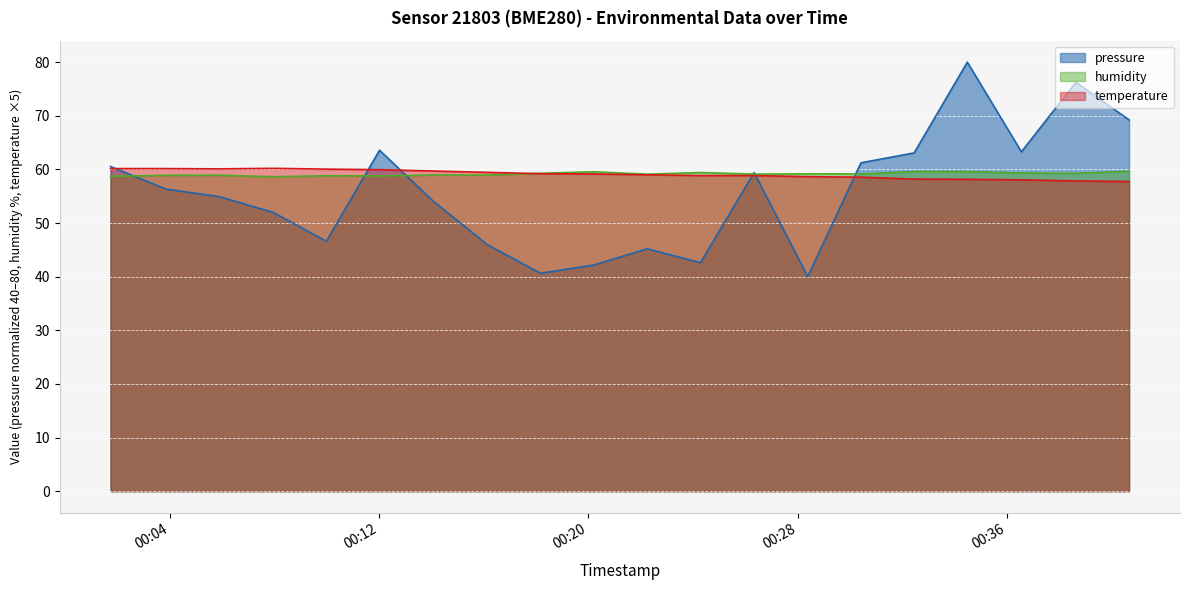

Reading left to right, extract all data points from this chart.

pressure: 2023-02-19T00:01:44=60.5	2023-02-19T00:03:51=56.3	2023-02-19T00:05:54=54.9	2023-02-19T00:07:57=52.0	2023-02-19T00:09:59=46.6	2023-02-19T00:12:01=63.6	2023-02-19T00:14:04=54.1	2023-02-19T00:16:08=46.0	2023-02-19T00:18:10=40.6	2023-02-19T00:20:12=42.2	2023-02-19T00:22:15=45.2	2023-02-19T00:24:17=42.6	2023-02-19T00:26:20=59.4	2023-02-19T00:28:23=40.0	2023-02-19T00:30:25=61.2	2023-02-19T00:32:27=63.1	2023-02-19T00:34:29=80.0	2023-02-19T00:36:33=63.3	2023-02-19T00:38:38=76.2	2023-02-19T00:40:40=69.2
temperature: 2023-02-19T00:01:44=60.1	2023-02-19T00:03:51=60.1	2023-02-19T00:05:54=60.1	2023-02-19T00:07:57=60.2	2023-02-19T00:09:59=60.0	2023-02-19T00:12:01=60.0	2023-02-19T00:14:04=59.7	2023-02-19T00:16:08=59.5	2023-02-19T00:18:10=59.2	2023-02-19T00:20:12=59.1	2023-02-19T00:22:15=59.0	2023-02-19T00:24:17=58.8	2023-02-19T00:26:20=58.8	2023-02-19T00:28:23=58.7	2023-02-19T00:30:25=58.6	2023-02-19T00:32:27=58.2	2023-02-19T00:34:29=58.2	2023-02-19T00:36:33=58.0	2023-02-19T00:38:38=57.9	2023-02-19T00:40:40=57.8
humidity: 2023-02-19T00:01:44=58.7	2023-02-19T00:03:51=58.9	2023-02-19T00:05:54=58.9	2023-02-19T00:07:57=58.6	2023-02-19T00:09:59=58.8	2023-02-19T00:12:01=58.8	2023-02-19T00:14:04=59.0	2023-02-19T00:16:08=59.0	2023-02-19T00:18:10=59.3	2023-02-19T00:20:12=59.6	2023-02-19T00:22:15=59.1	2023-02-19T00:24:17=59.4	2023-02-19T00:26:20=59.1	2023-02-19T00:28:23=59.2	2023-02-19T00:30:25=59.1	2023-02-19T00:32:27=59.6	2023-02-19T00:34:29=59.6	2023-02-19T00:36:33=59.3	2023-02-19T00:38:38=59.3	2023-02-19T00:40:40=59.6